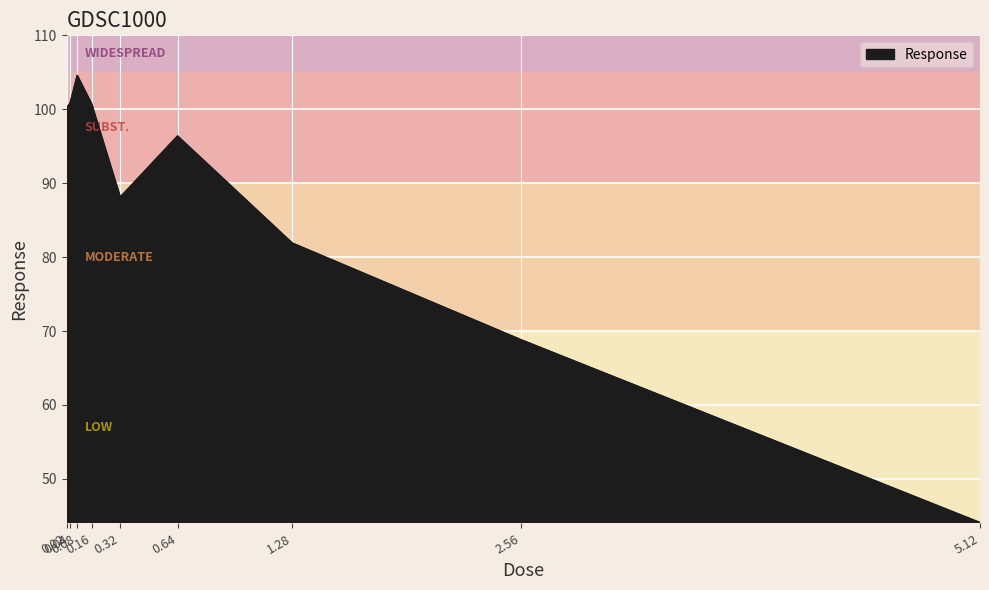

What is the maximum value shown in the chart?

104.6